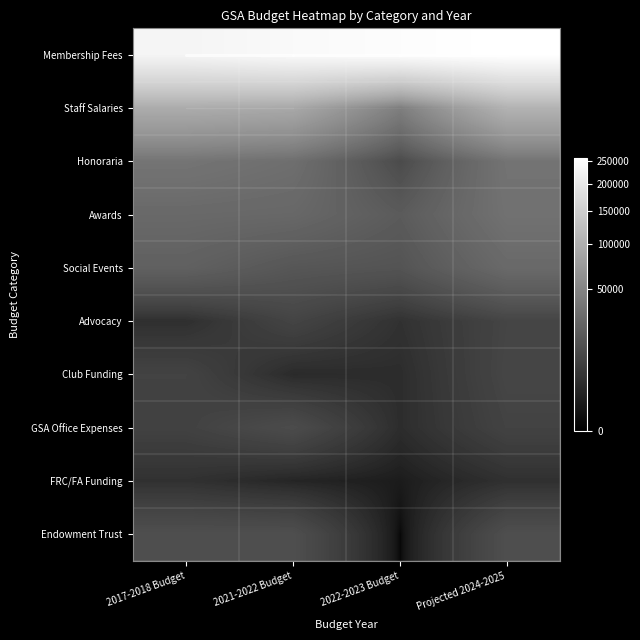

At which category is the sum across all series the highest?

Projected 2024-2025